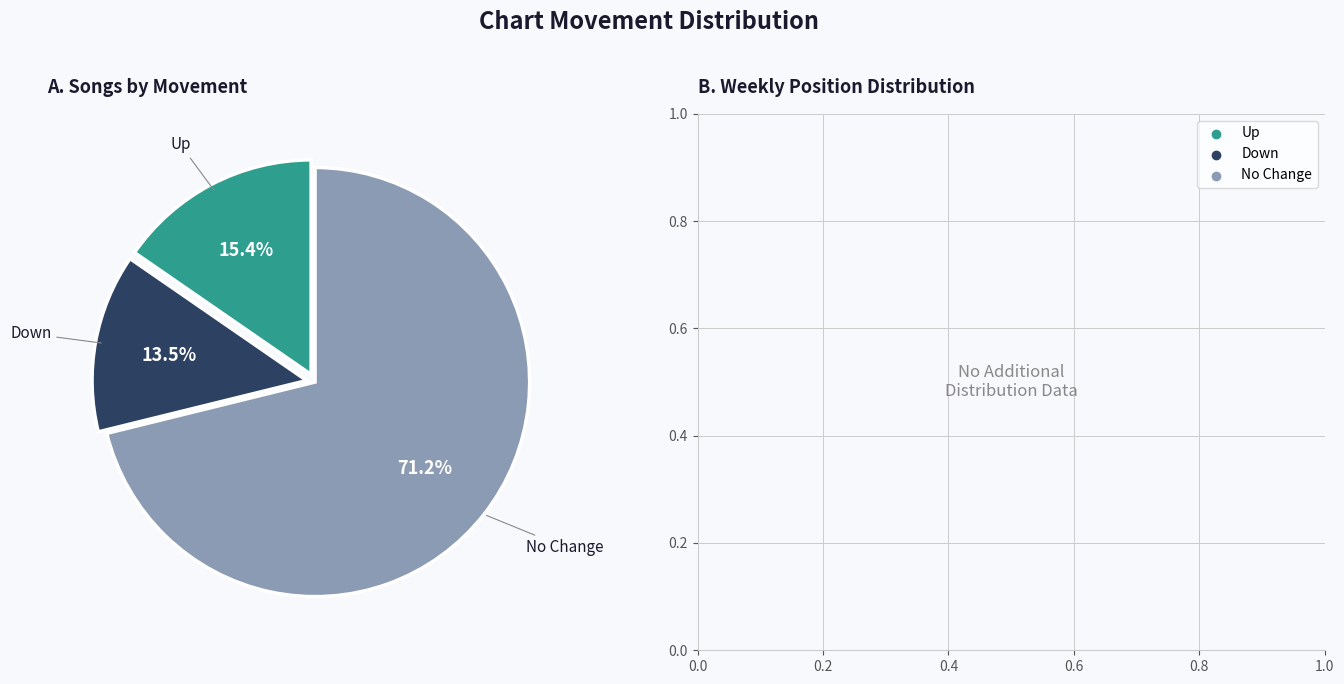

Does any single category account for the majority?

Yes